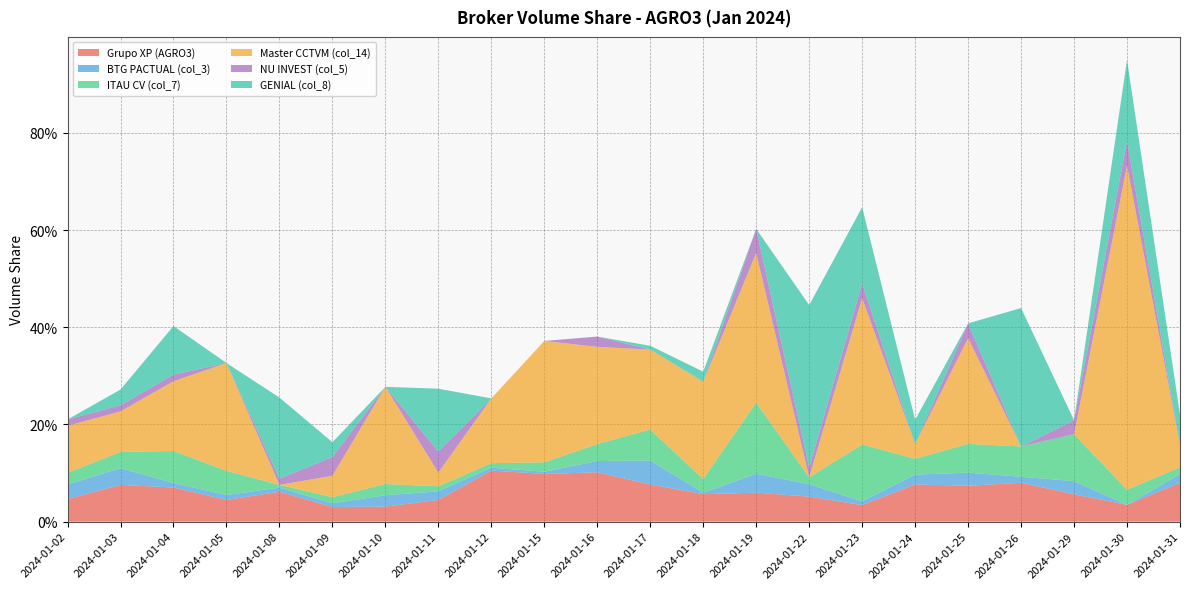

Reading left to right, transcribe all the data shown in this chart.

Grupo XP (AGRO3): 2024-01-02=0.0	2024-01-03=0.1	2024-01-04=0.1	2024-01-05=0.0	2024-01-08=0.1	2024-01-09=0.0	2024-01-10=0.0	2024-01-11=0.0	2024-01-12=0.1	2024-01-15=0.1	2024-01-16=0.1	2024-01-17=0.1	2024-01-18=0.1	2024-01-19=0.1	2024-01-22=0.1	2024-01-23=0.0	2024-01-24=0.1	2024-01-25=0.1	2024-01-26=0.1	2024-01-29=0.1	2024-01-30=0.0	2024-01-31=0.1
BTG PACTUAL (col_3): 2024-01-02=0.0	2024-01-03=0.0	2024-01-04=0.0	2024-01-05=0.0	2024-01-08=0.0	2024-01-09=0.0	2024-01-10=0.0	2024-01-11=0.0	2024-01-12=0.0	2024-01-15=0.0	2024-01-16=0.0	2024-01-17=0.0	2024-01-18=0.0	2024-01-19=0.0	2024-01-22=0.0	2024-01-23=0.0	2024-01-24=0.0	2024-01-25=0.0	2024-01-26=0.0	2024-01-29=0.0	2024-01-30=0.0	2024-01-31=0.0
ITAU CV (col_7): 2024-01-02=0.0	2024-01-03=0.0	2024-01-04=0.1	2024-01-05=0.1	2024-01-08=0.0	2024-01-09=0.0	2024-01-10=0.0	2024-01-11=0.0	2024-01-12=0.0	2024-01-15=0.0	2024-01-16=0.0	2024-01-17=0.1	2024-01-18=0.0	2024-01-19=0.1	2024-01-22=0.0	2024-01-23=0.1	2024-01-24=0.0	2024-01-25=0.1	2024-01-26=0.1	2024-01-29=0.1	2024-01-30=0.0	2024-01-31=0.0
Master CCTVM (col_14): 2024-01-02=0.1	2024-01-03=0.1	2024-01-04=0.1	2024-01-05=0.2	2024-01-08=0.0	2024-01-09=0.0	2024-01-10=0.2	2024-01-11=0.0	2024-01-12=0.1	2024-01-15=0.2	2024-01-16=0.2	2024-01-17=0.2	2024-01-18=0.2	2024-01-19=0.3	2024-01-22=0.0	2024-01-23=0.3	2024-01-24=0.0	2024-01-25=0.2	2024-01-26=0.0	2024-01-29=0.0	2024-01-30=0.7	2024-01-31=0.0
NU INVEST (col_5): 2024-01-02=0.0	2024-01-03=0.0	2024-01-04=0.0	2024-01-05=0.0	2024-01-08=0.0	2024-01-09=0.0	2024-01-10=0.0	2024-01-11=0.0	2024-01-12=0.0	2024-01-15=0.0	2024-01-16=0.0	2024-01-17=0.0	2024-01-18=0.0	2024-01-19=0.0	2024-01-22=0.0	2024-01-23=0.0	2024-01-24=0.0	2024-01-25=0.0	2024-01-26=0.0	2024-01-29=0.0	2024-01-30=0.1	2024-01-31=0.0
GENIAL (col_8): 2024-01-02=0.0	2024-01-03=0.0	2024-01-04=0.1	2024-01-05=0.0	2024-01-08=0.2	2024-01-09=0.0	2024-01-10=0.0	2024-01-11=0.1	2024-01-12=0.0	2024-01-15=0.0	2024-01-16=0.0	2024-01-17=0.0	2024-01-18=0.0	2024-01-19=0.0	2024-01-22=0.3	2024-01-23=0.2	2024-01-24=0.0	2024-01-25=0.0	2024-01-26=0.3	2024-01-29=0.0	2024-01-30=0.2	2024-01-31=0.1